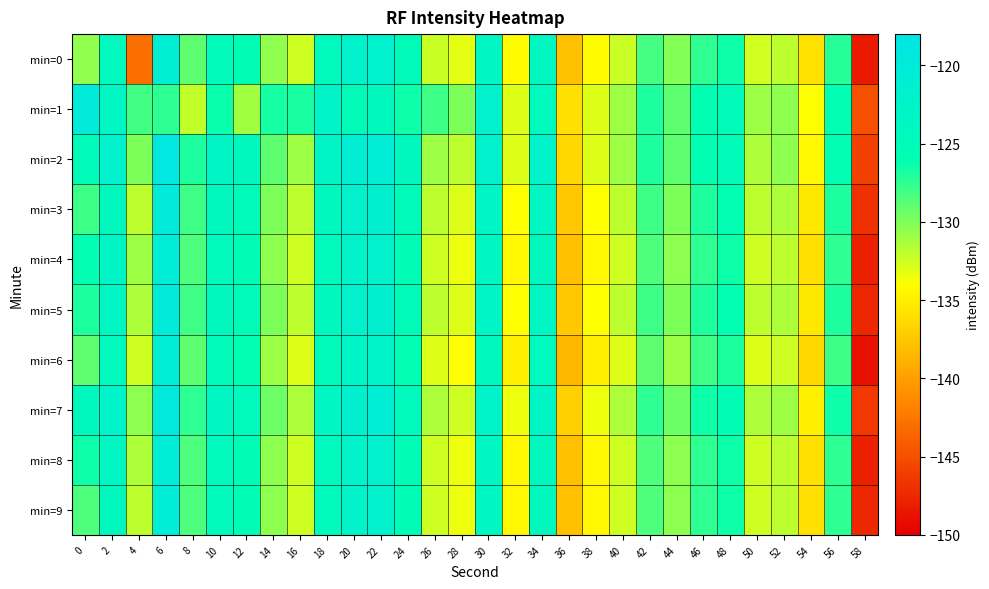

Which series has the largest range (max minus min)?

min=6